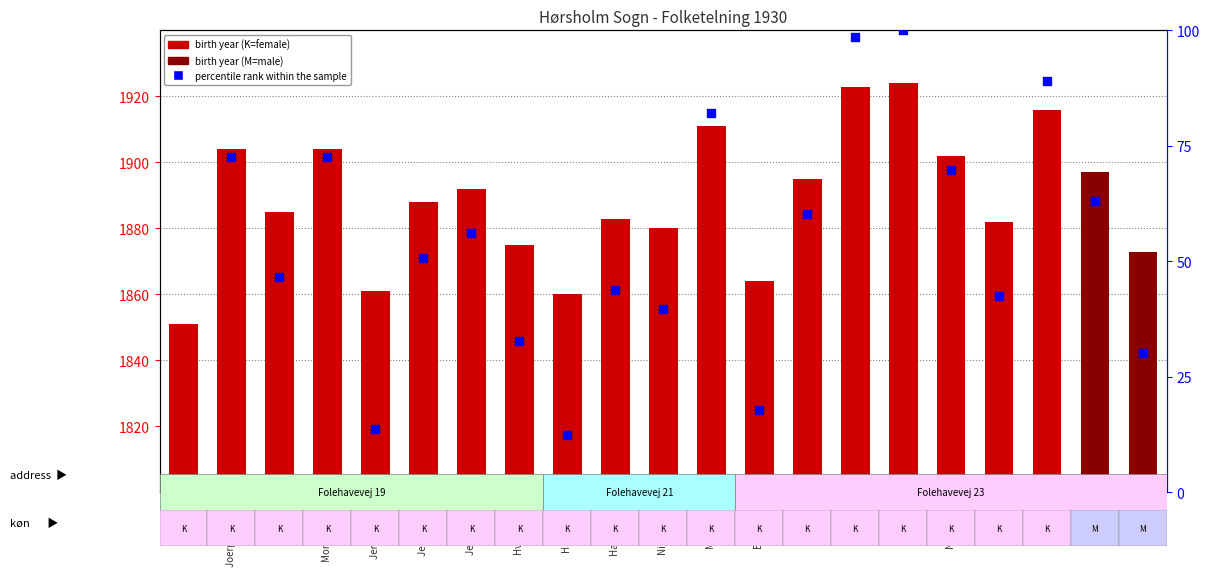

What are all the series names shown in the legend?

birth year, percentile rank within the sample